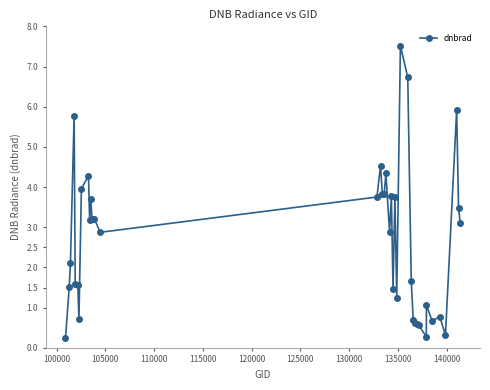

What is the value of the 8th point from the left?

4.0